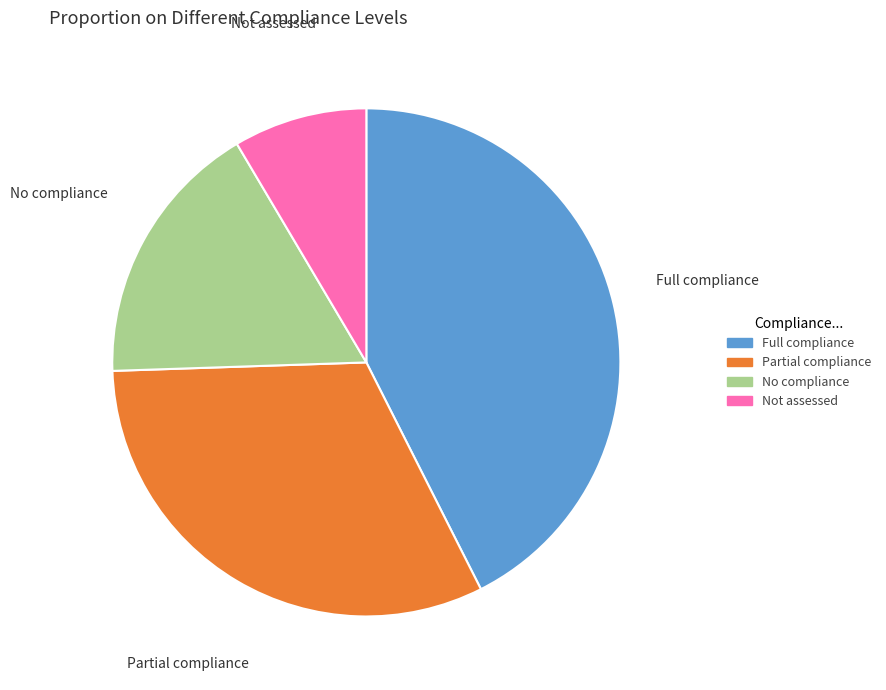

Rank the categories by value from highest to lowest.

Full compliance, Partial compliance, No compliance, Not assessed